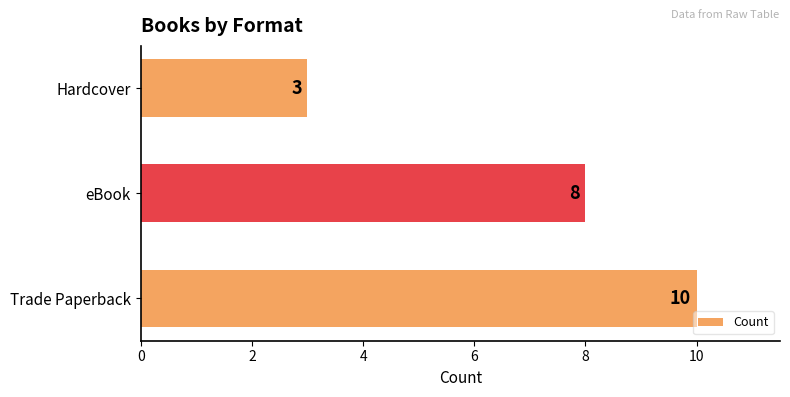

True or false: the data shows 6 at eBook.

False